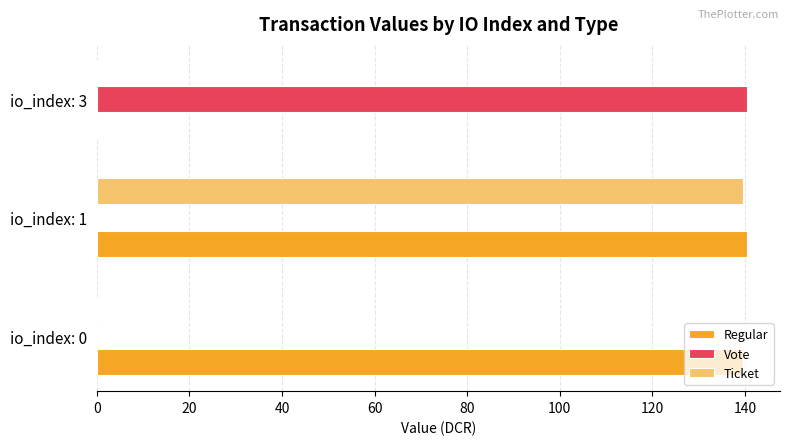

The Regular series shows 139.5 at io_index: 0. True or false?

True